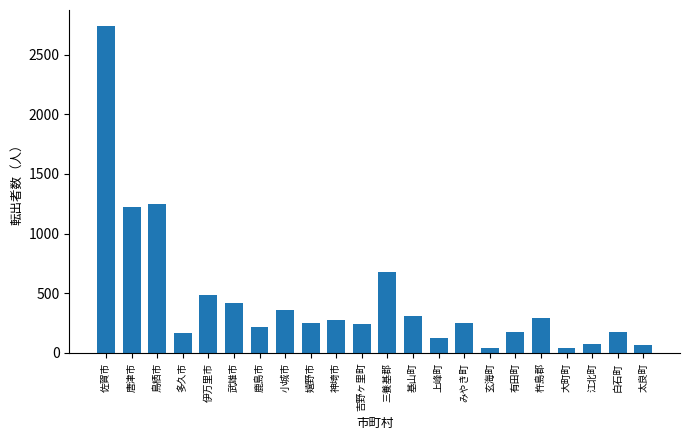

How many bars are there in total?

22